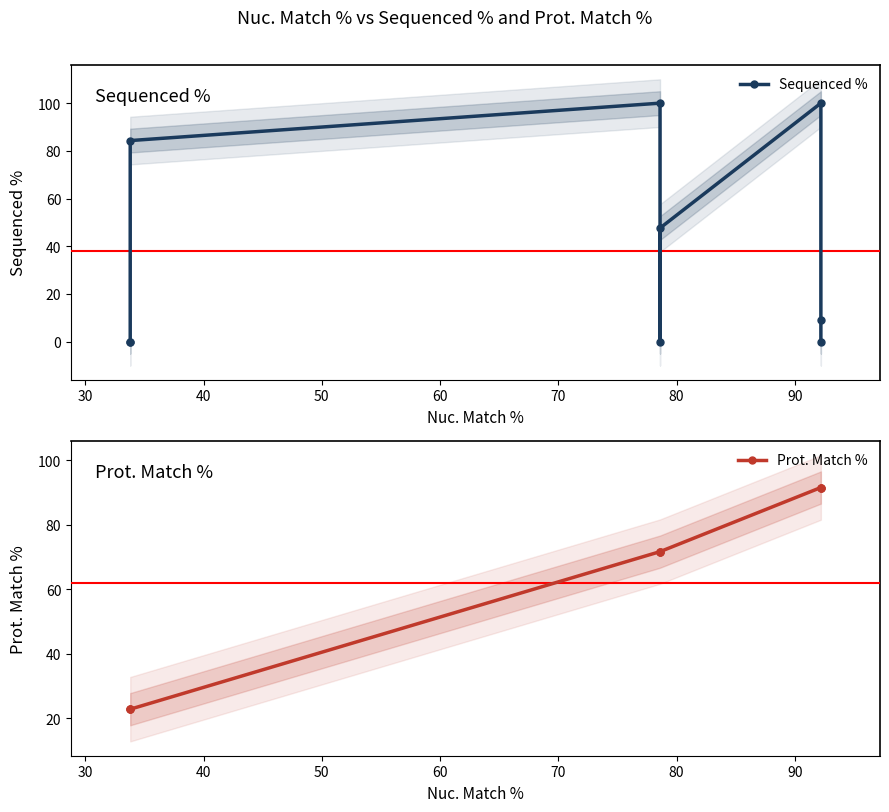

What is the difference between the maximum and minimum values in the Sequenced % series?

100.0